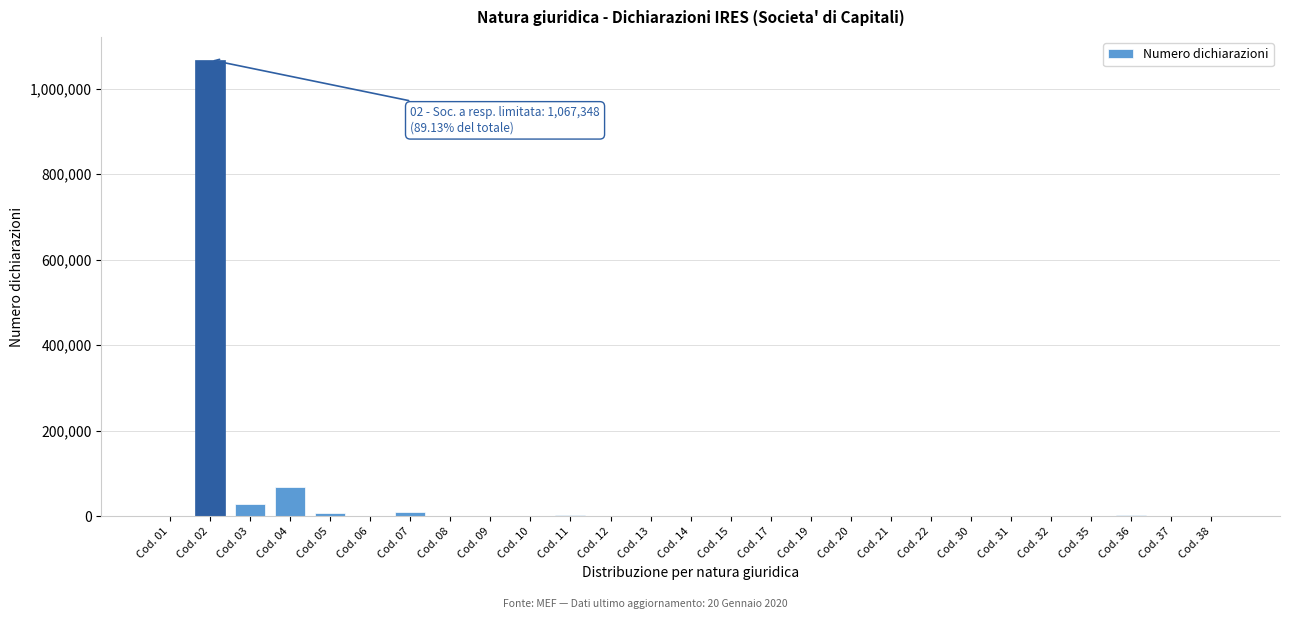

Which category has the highest value across all series?

Cod. 02